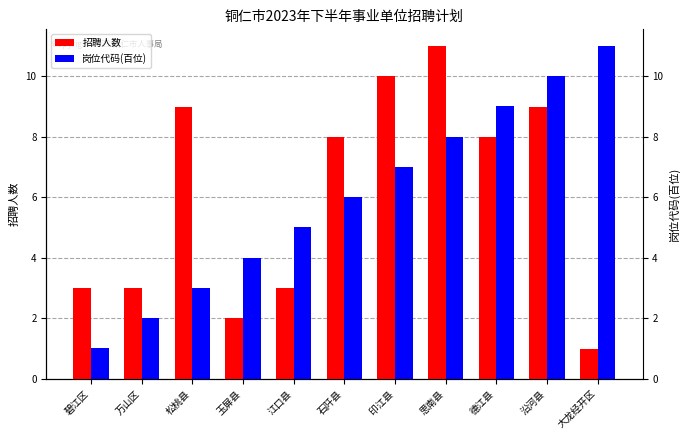

The value of 招聘人数 at 万山区 is 3.0. True or false?

True